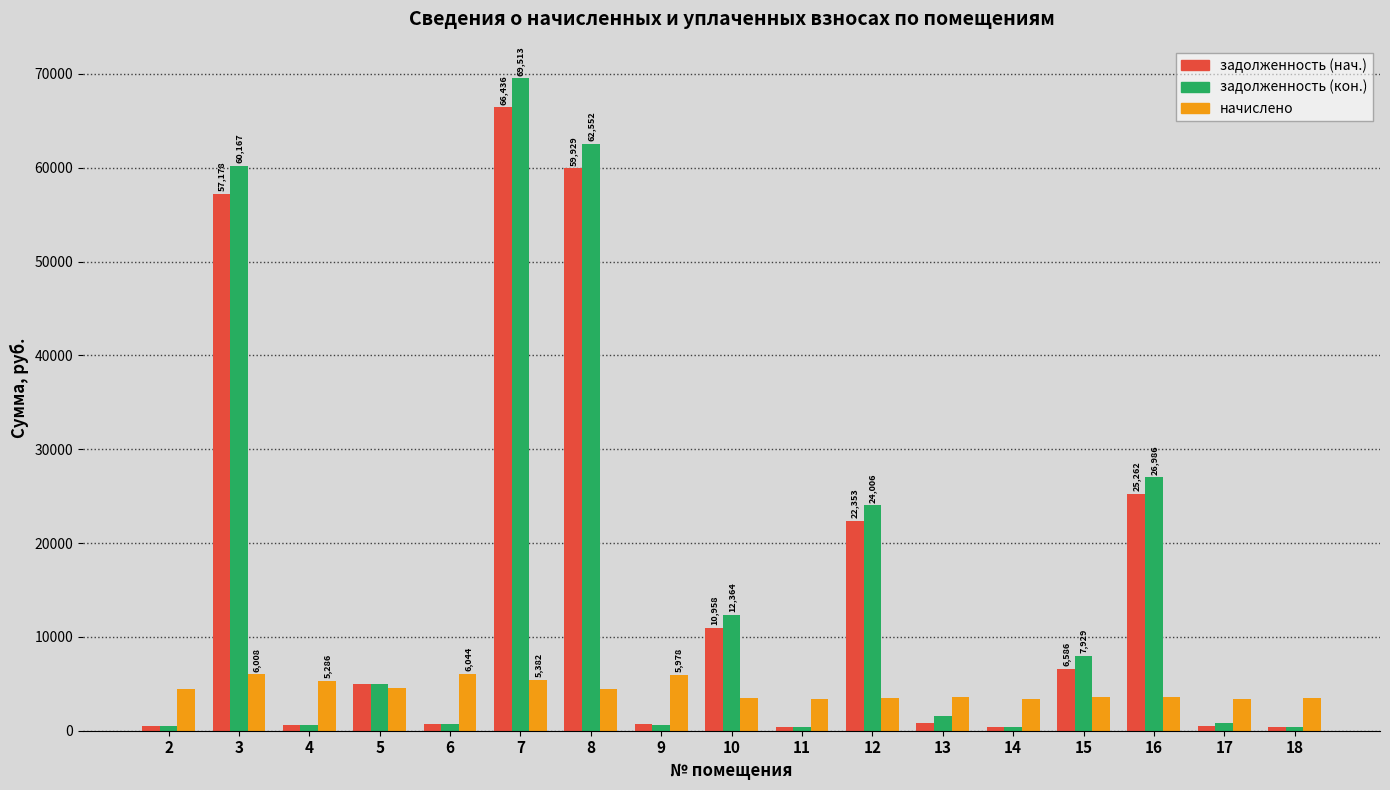

What is the difference between the начислено values at 11 and 18?

179.0